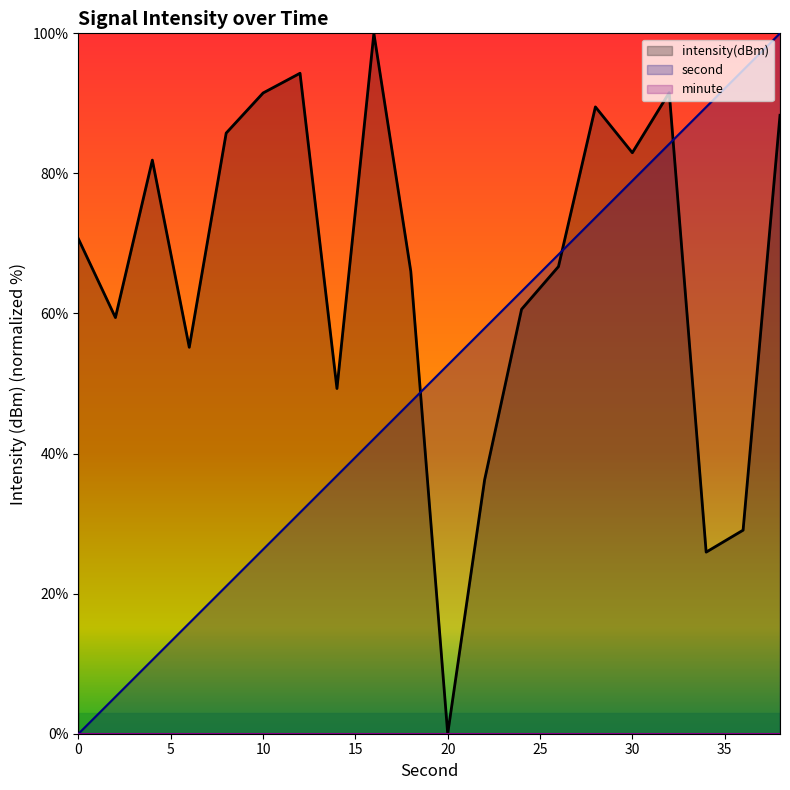

Which has a higher value, 4 or 32?

32